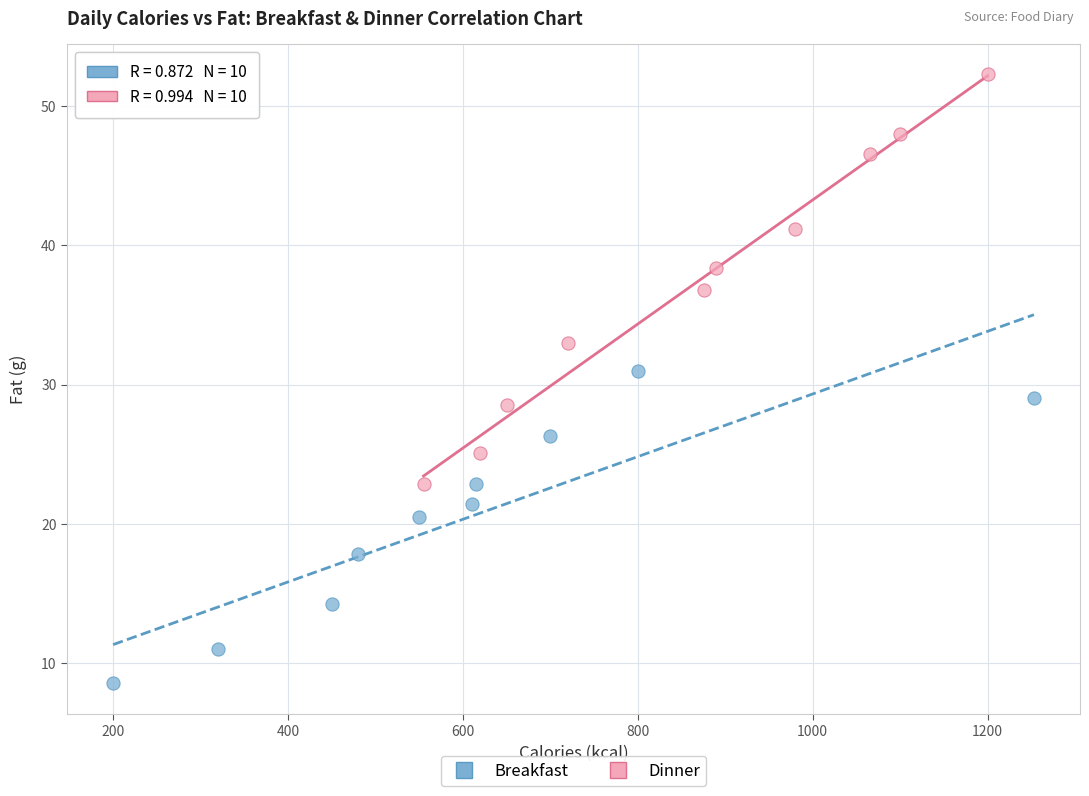

Which series reaches the maximum Y coordinate?

Dinner